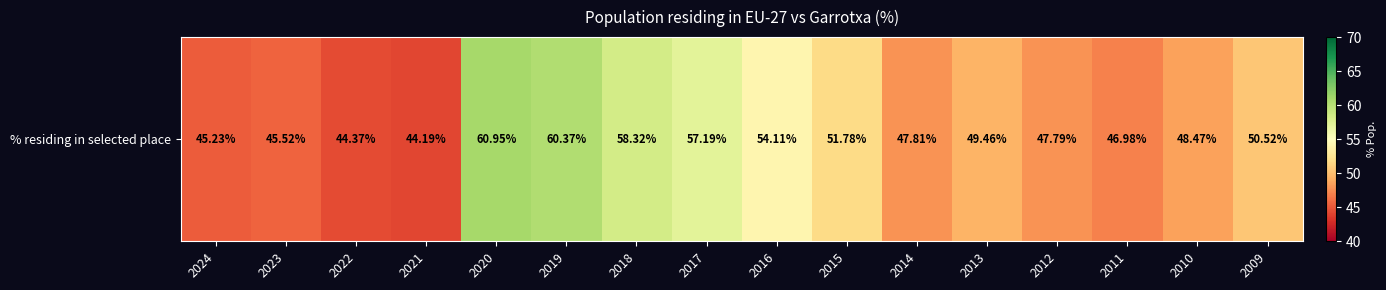

List the labels in order of value, smallest first.

2021, 2022, 2024, 2023, 2011, 2012, 2014, 2010, 2013, 2009, 2015, 2016, 2017, 2018, 2019, 2020